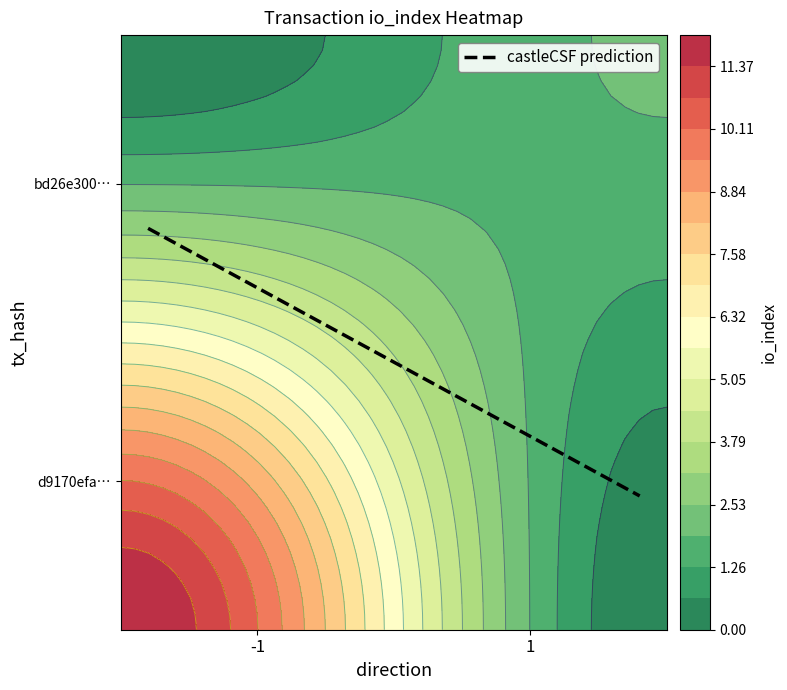

Rank the series by their average value, from highest to lowest.

d9170efa0e29d08506d5231480a54e279d044fa, bd26e300415221f048a8738e25378e4b9e98565